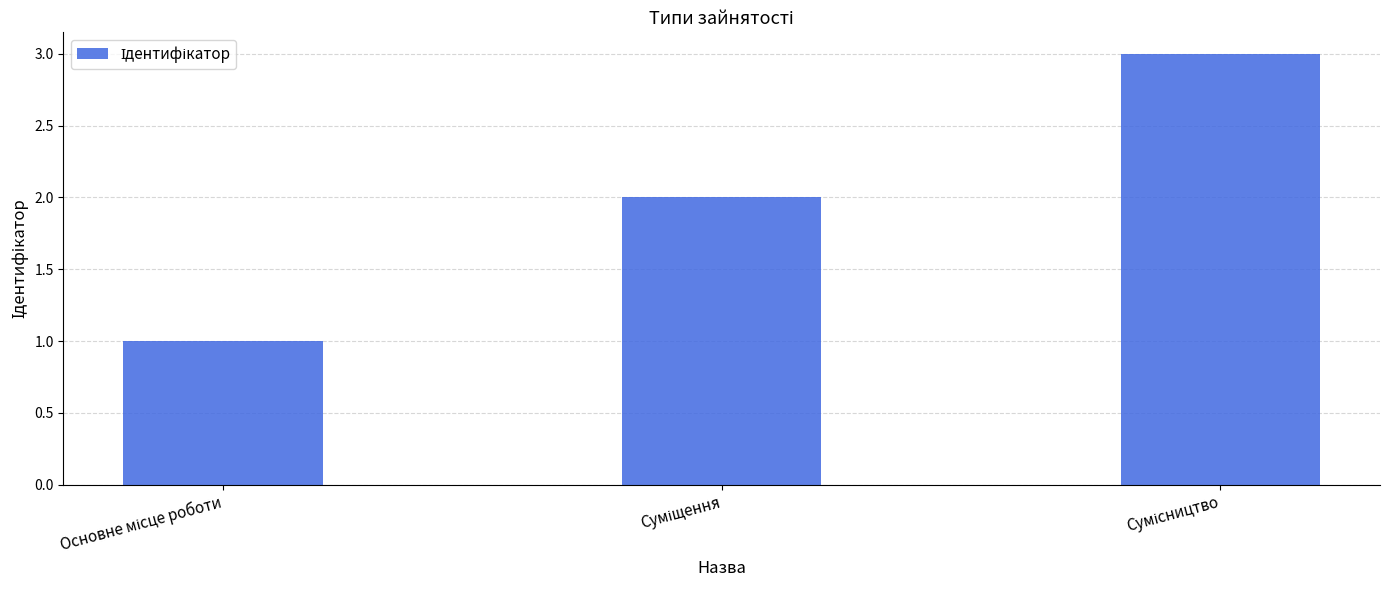

Are the bars grouped side by side (vs. stacked)?

No